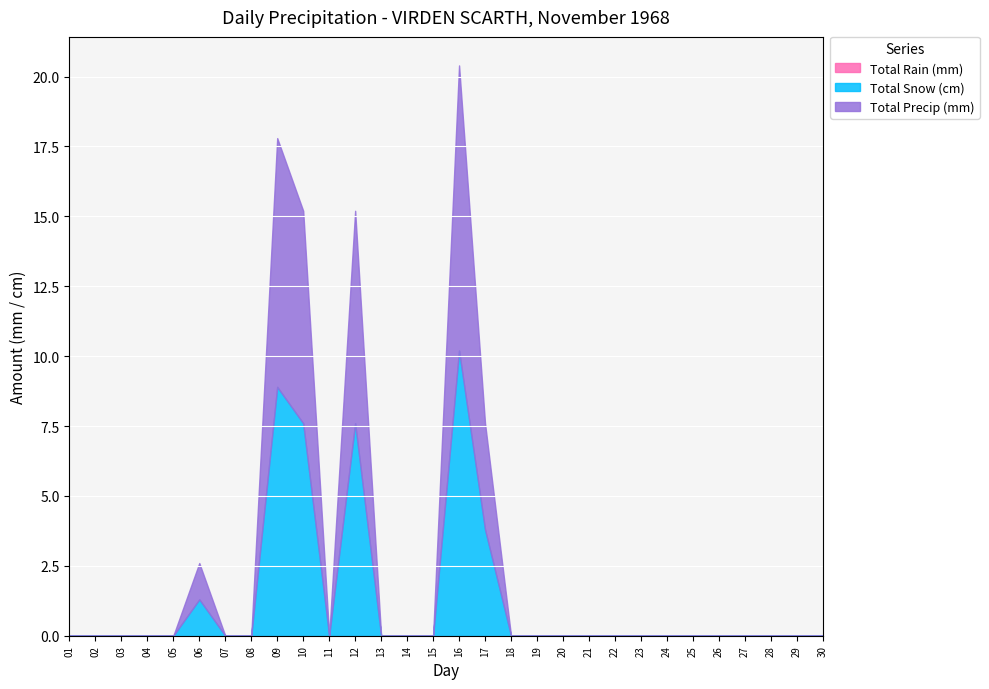

True or false: Total Snow (cm) has a value of -6.9 at 23.

False